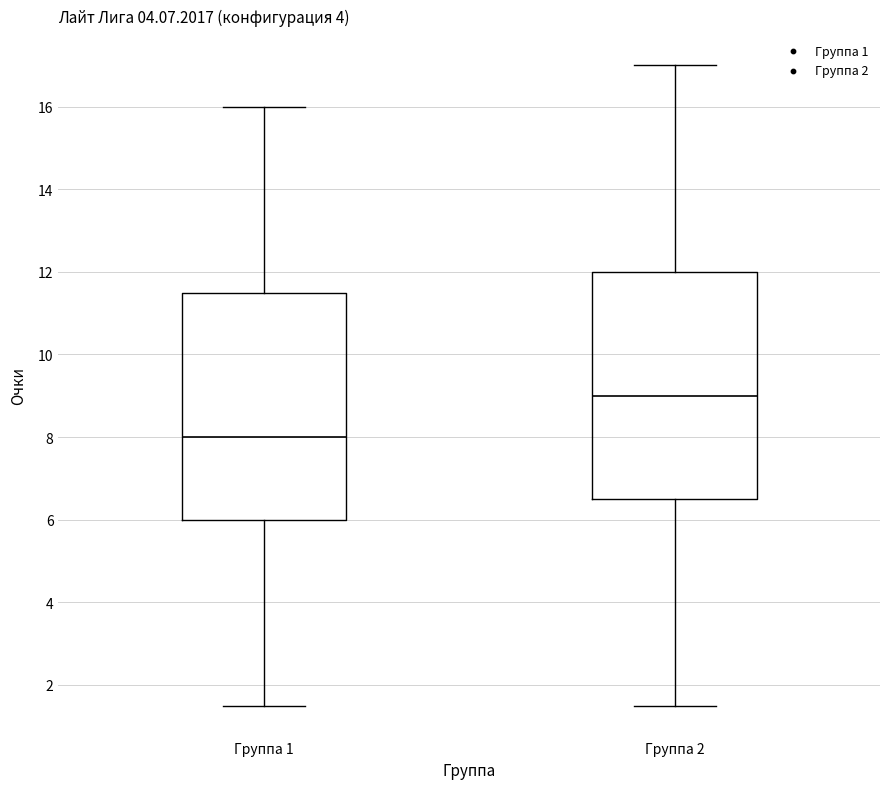

Reading left to right, transcribe this box plot: for each box, give where its median line is, the range the box spans, and where its two whiskers end, as read against the y-axis. The values are not printed on the chart, so give them approximately, as read against the axis.

Группа 1: median 8.0, box 6.0 to 11.6, whiskers 1.6 to 16.0
Группа 2: median 9.0, box 6.6 to 12.0, whiskers 1.6 to 17.0